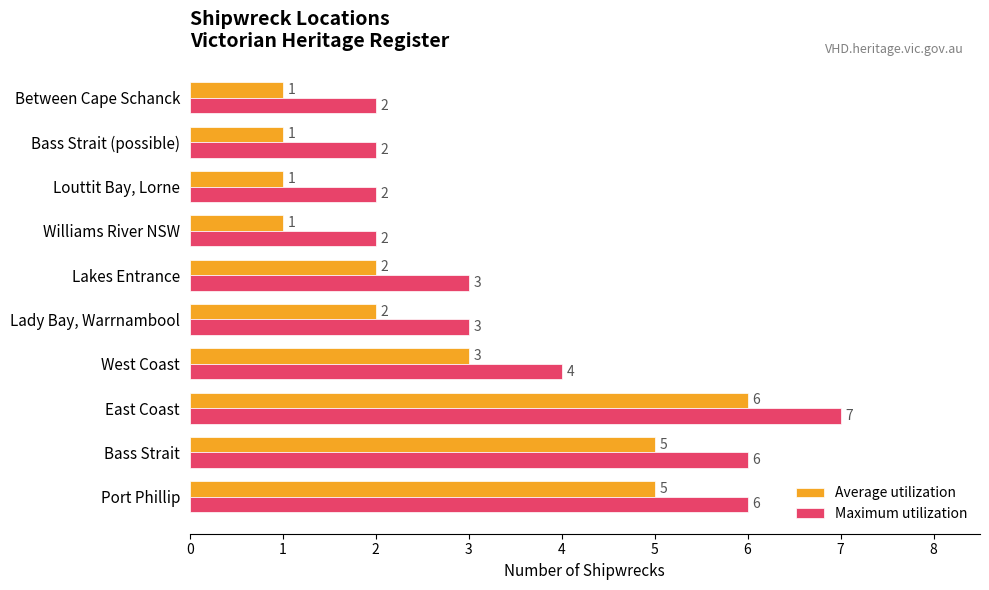

What is the average value of the Average utilization series?

3